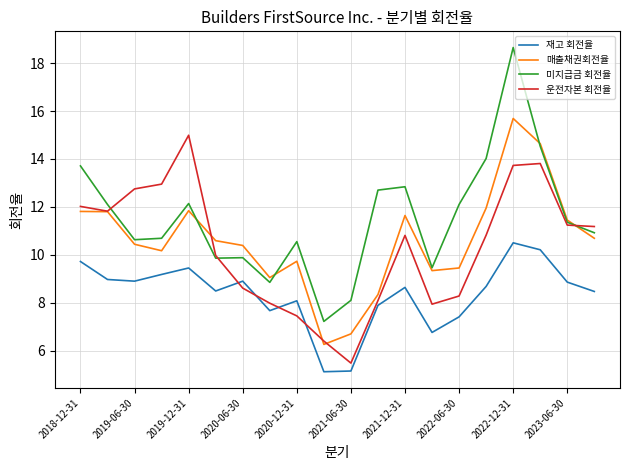

Which series has the widest spread of values?

미지급금 회전율